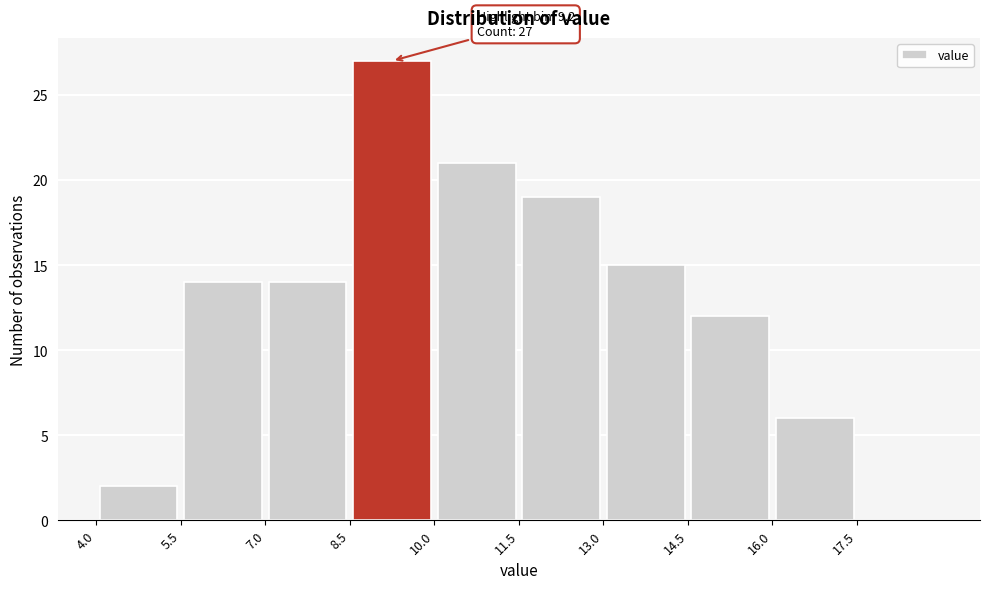

Over which range of the x-axis is the bar tallest?

8.5 to 10.0